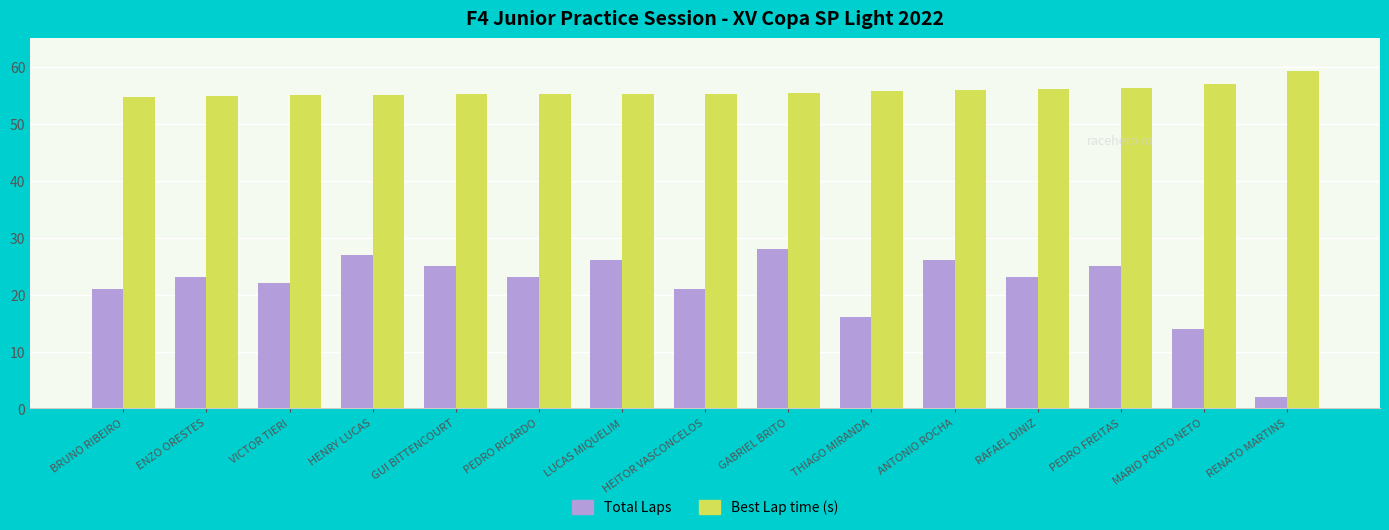

At how many categories does at least one series exceed 4?

15